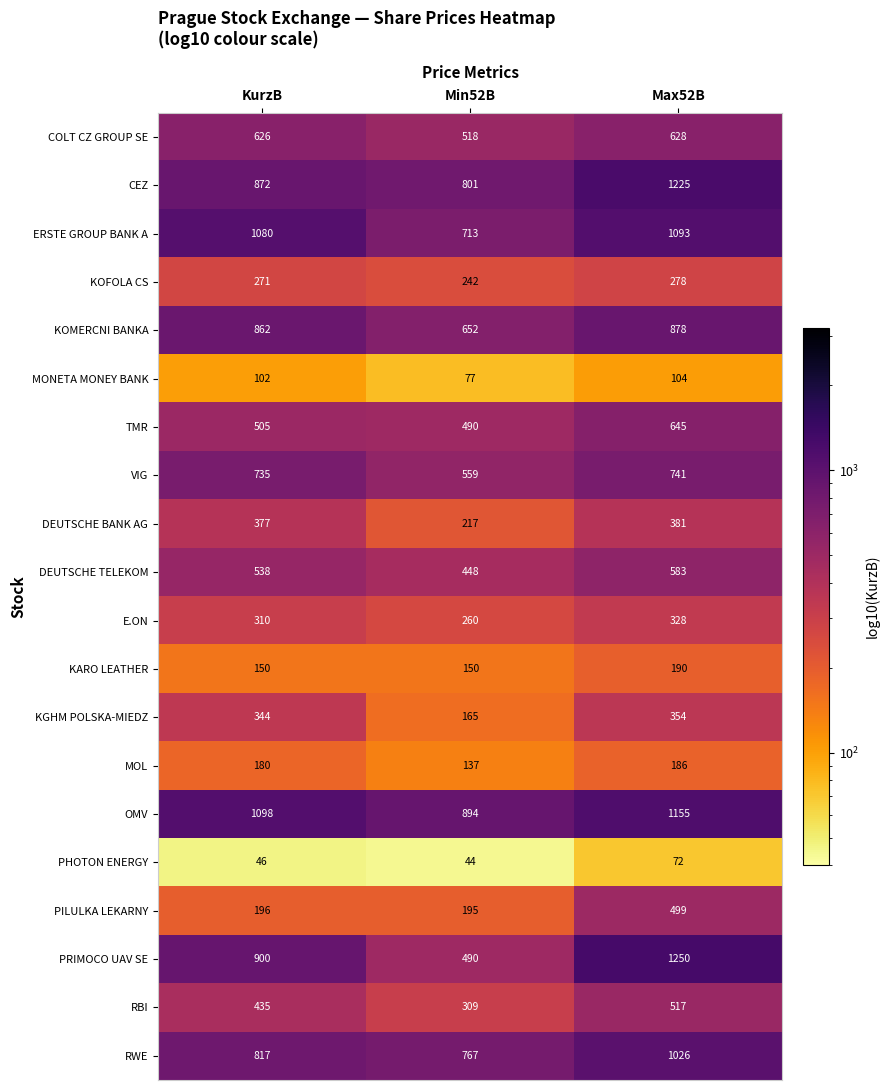

Which label corresponds to the smallest value in the chart?

Min52B